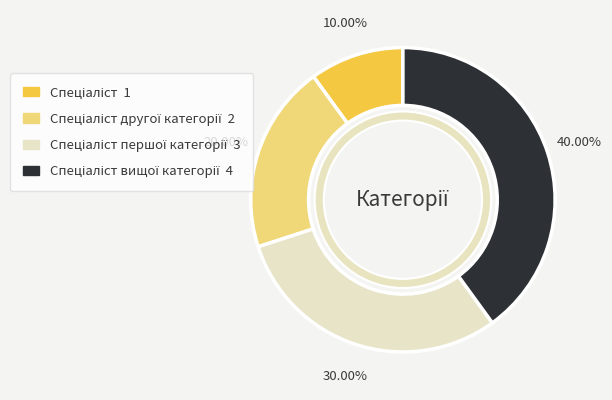

Rank the categories by value from lowest to highest.

Спеціаліст, Спеціаліст другої категорії, Спеціаліст першої категорії, Спеціаліст вищої категорії